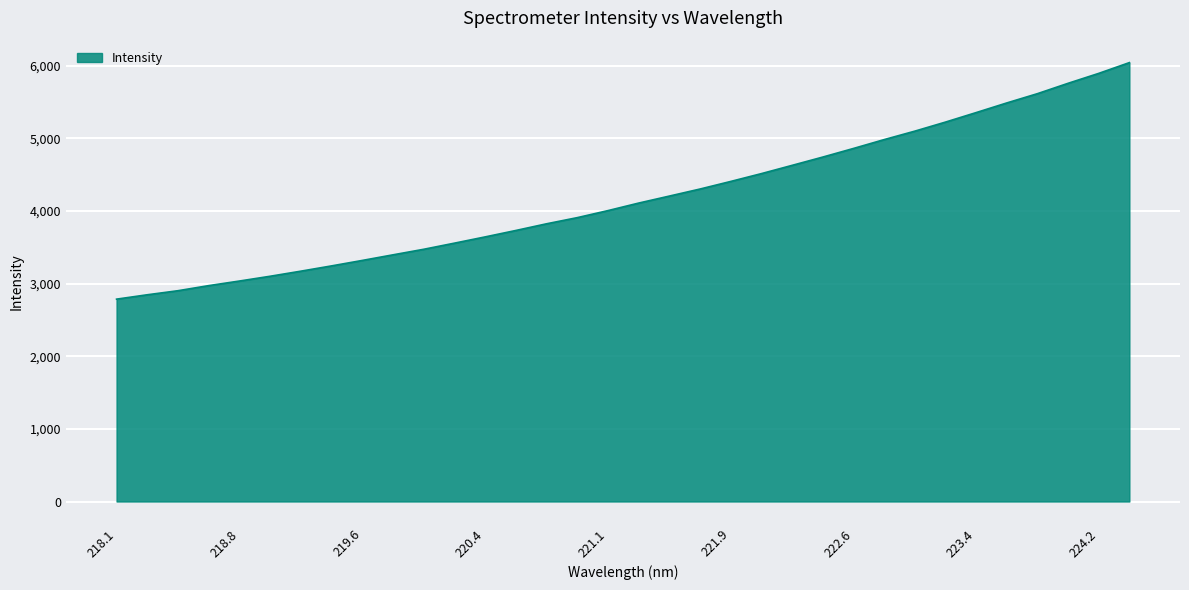

What is the difference between the maximum and minimum values?

3256.5